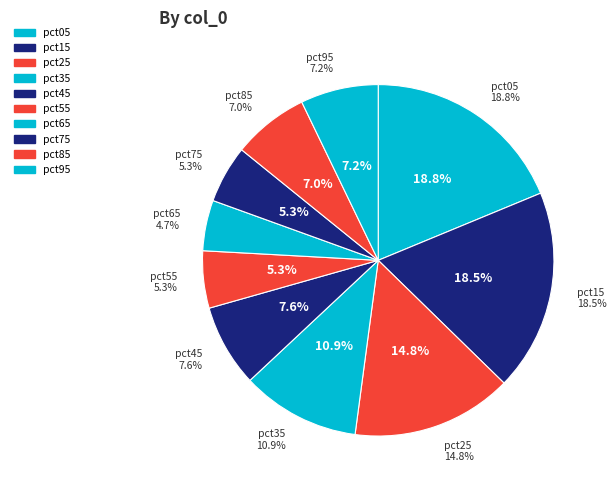

Is it true that pct15 is 8% of the pie?

False